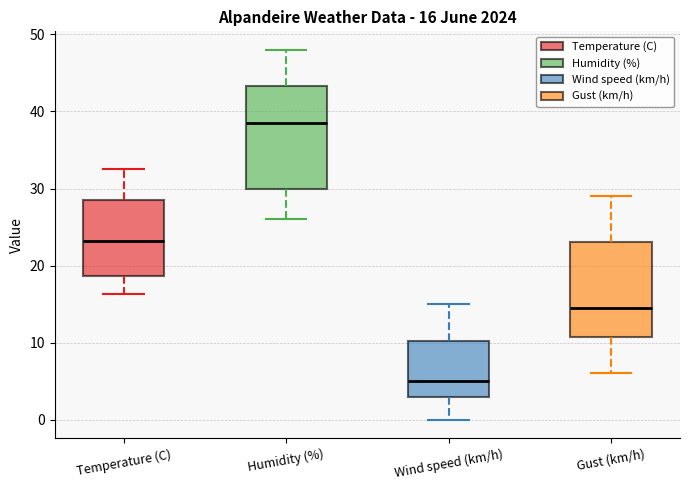

Which box's median line is the highest?

Humidity (%)